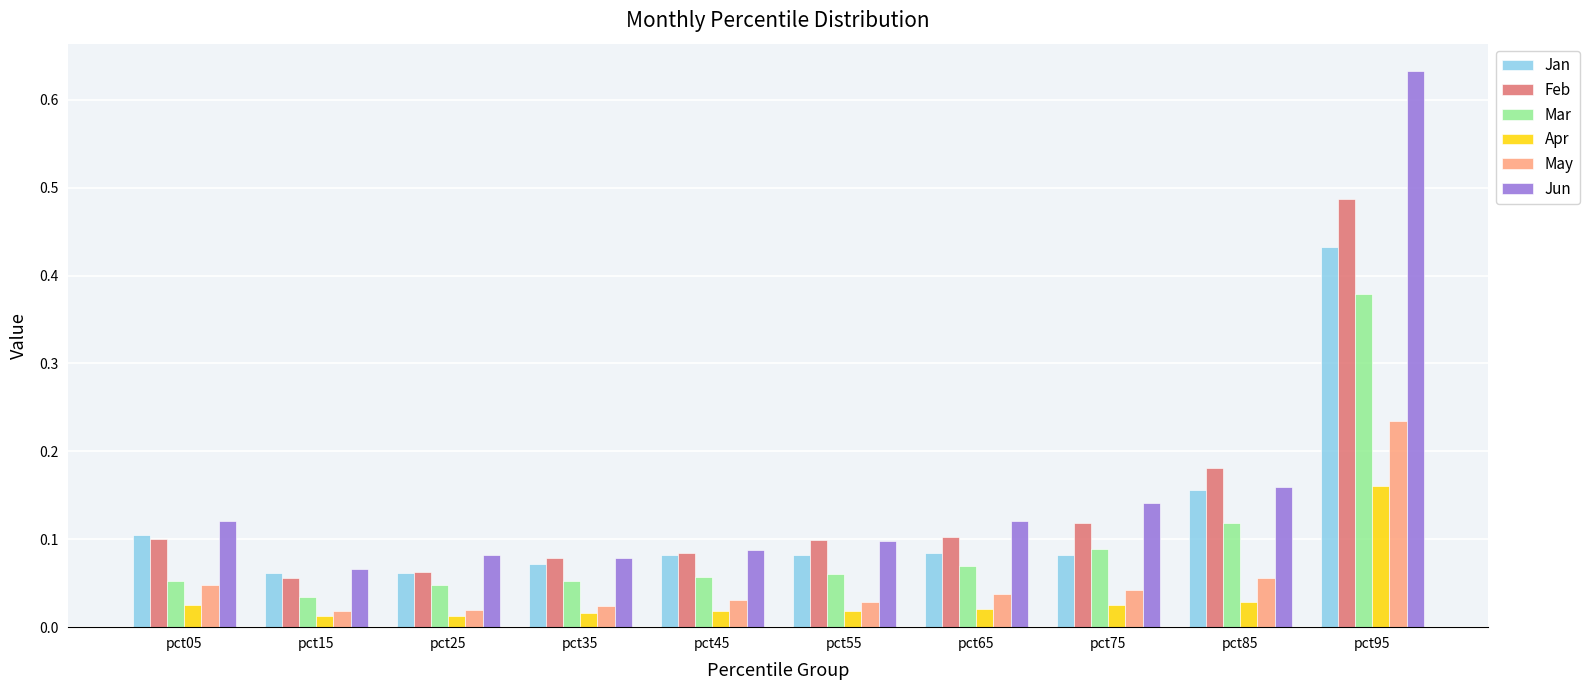

Is it true that Feb equals 0.0 at pct45?

False